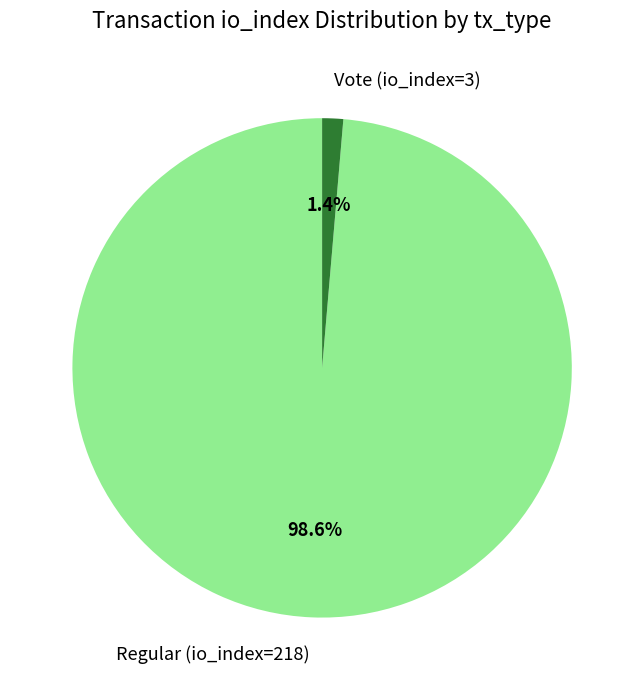

How many slices are in this pie chart?

2